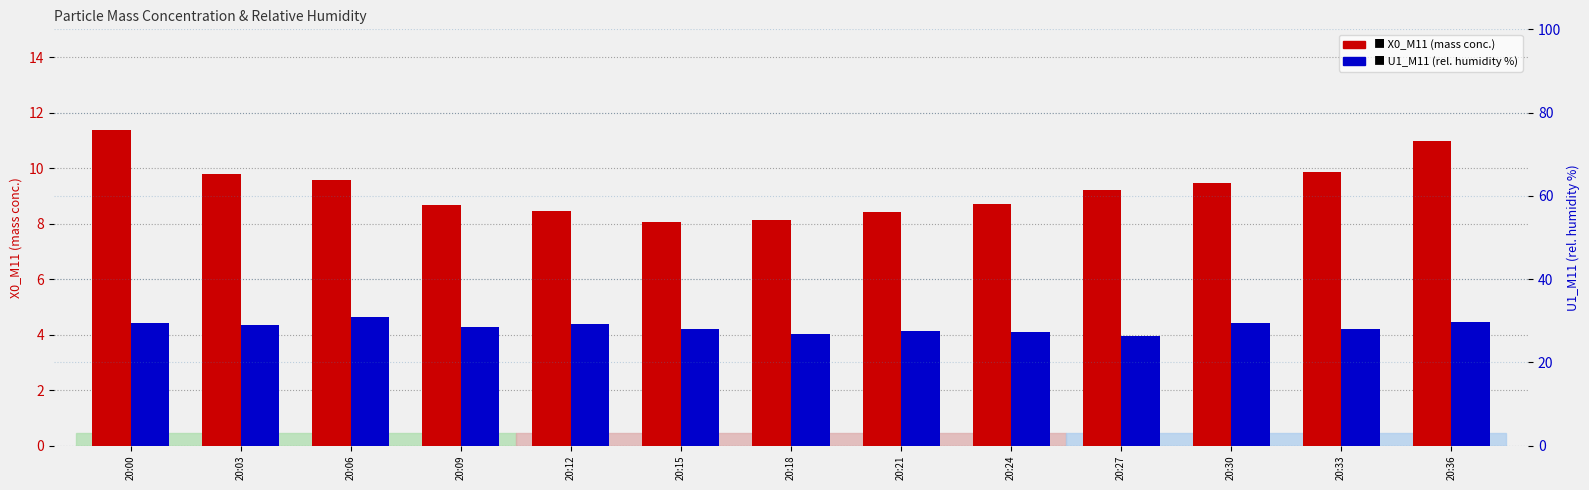

True or false: U1_M11 has a value of 11.2 at 20:09.

False